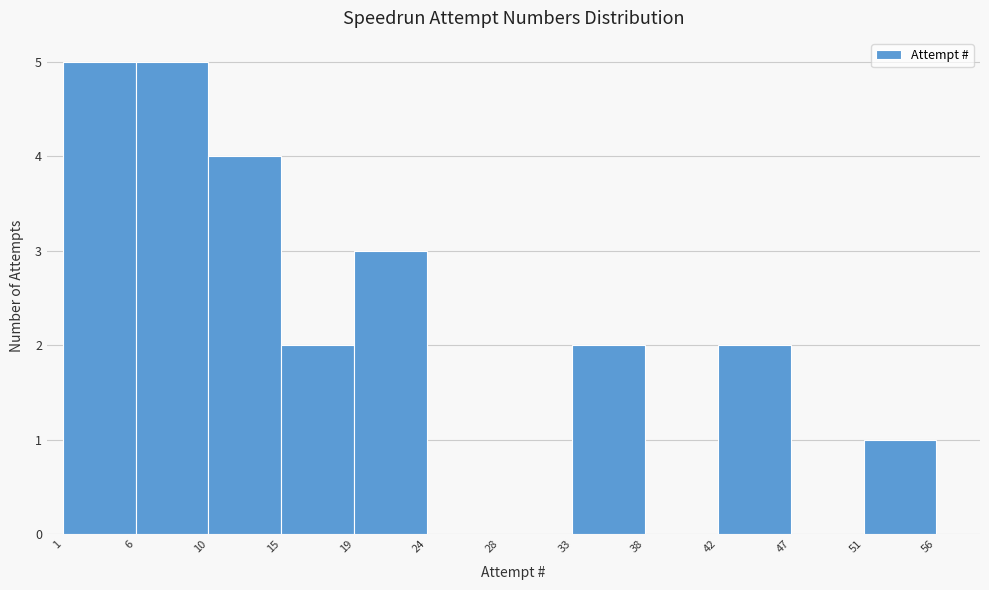

How tall is the bar that spans 1 to 6 on the x-axis? The values are not printed on the chart, so give them approximately, as read against the axis.

5